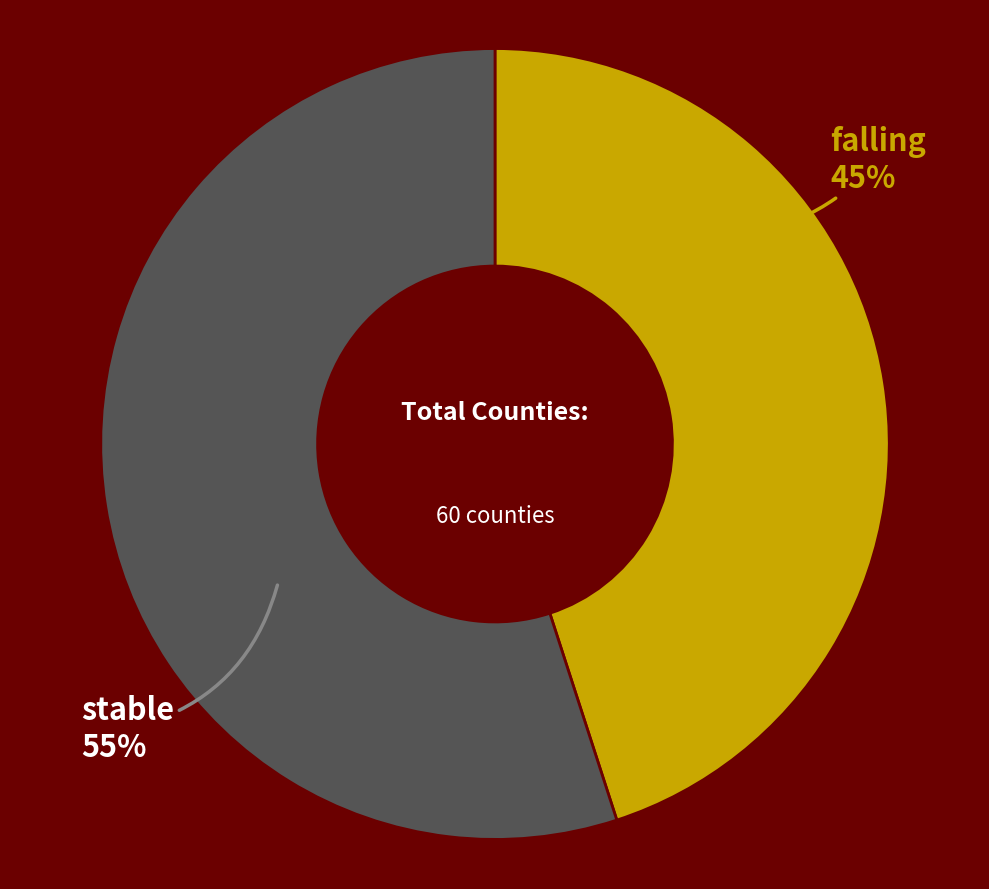

What is the ratio of the value at stable to the value at falling?

1.2